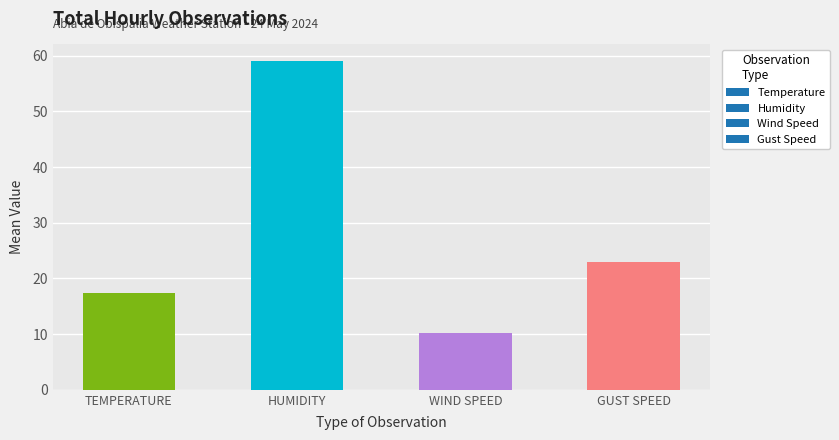

Does the chart contain any negative values?

No